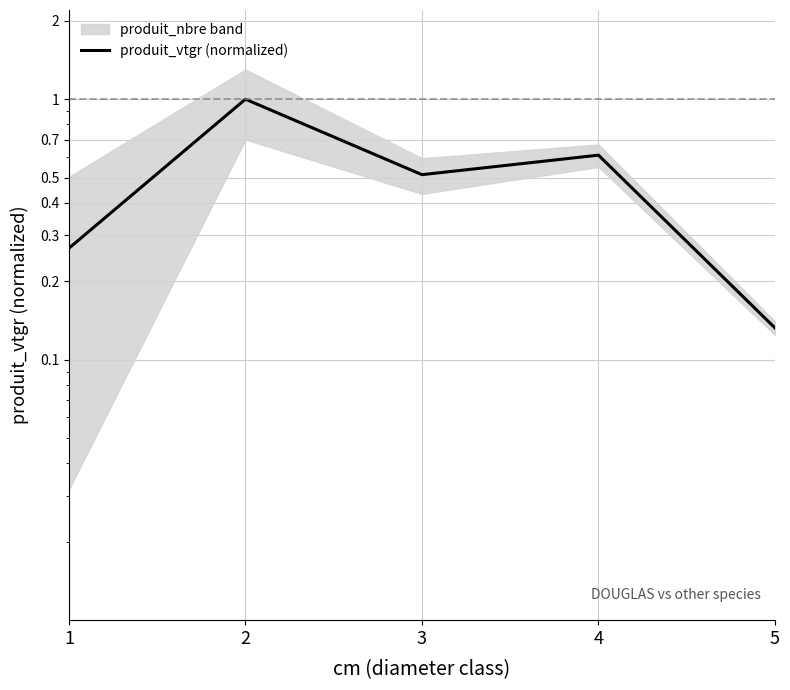

Where is the data nearest to the value 0?

5